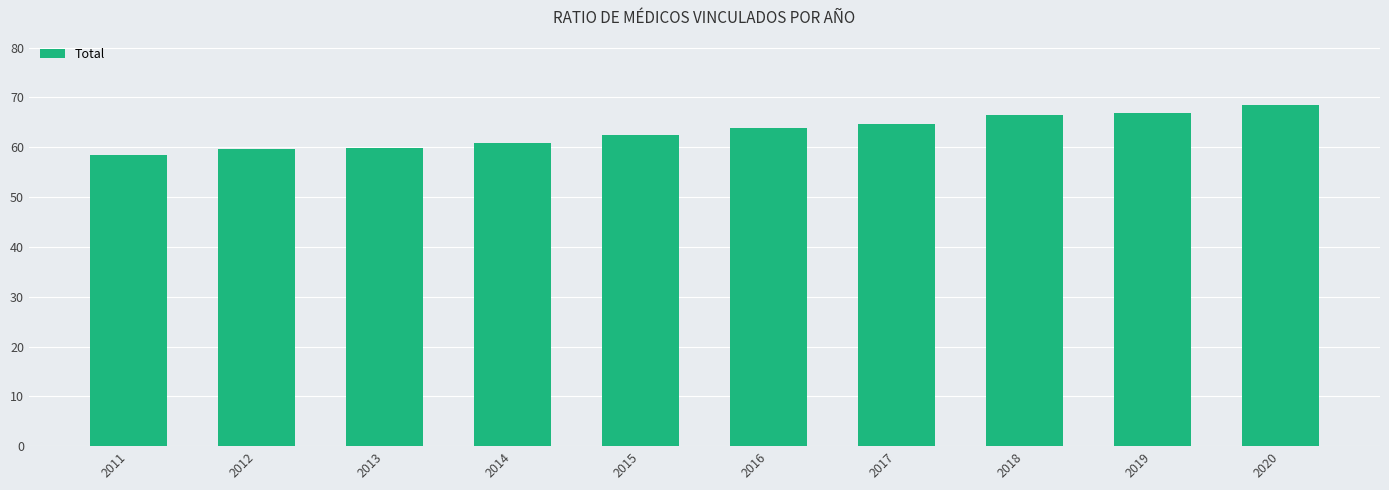

What is the change in value from 2012 to 2015?

+2.7